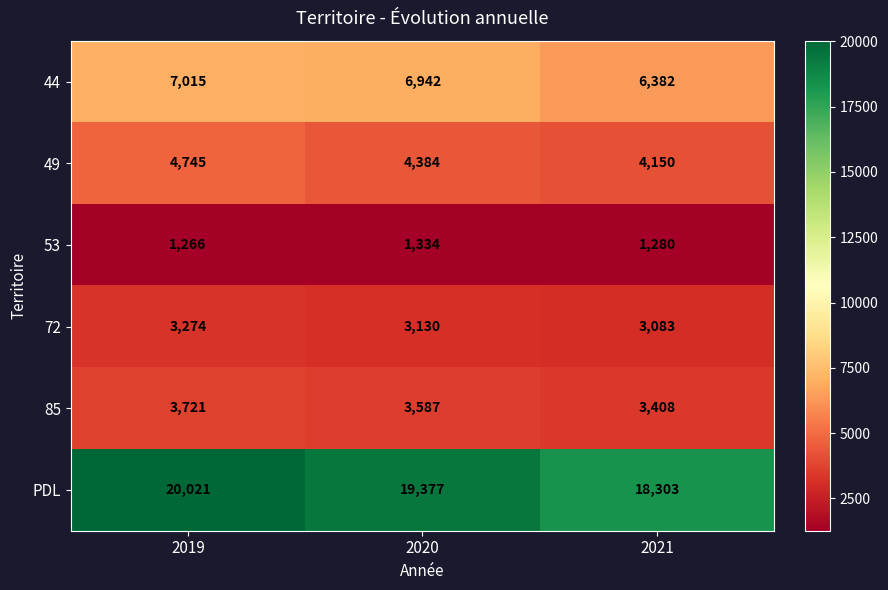

What is the average value of the 53 series?

1293